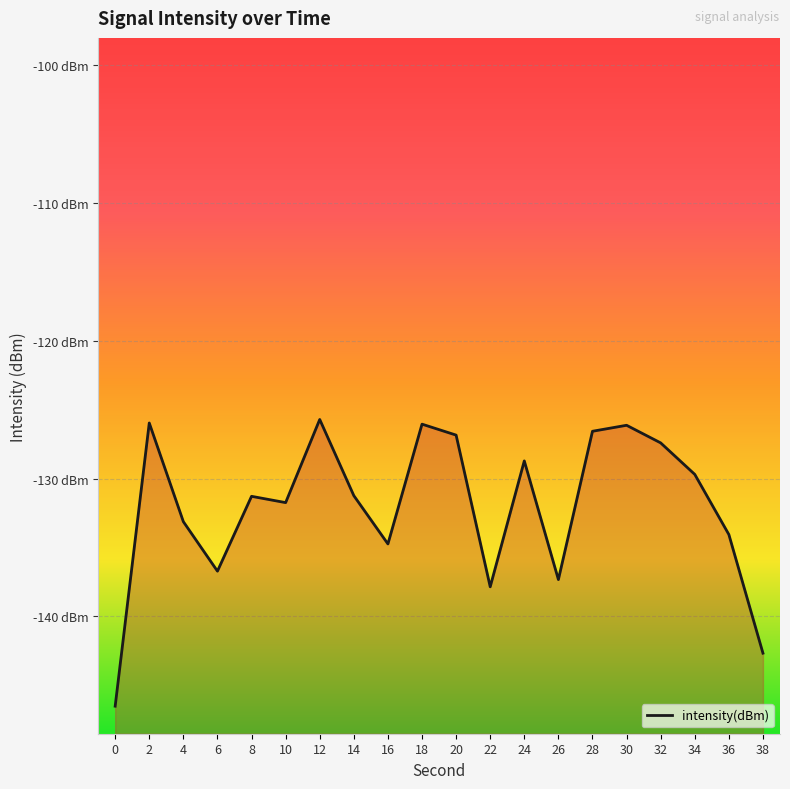

What is the sum of the values at 0 and 28?

-273.1